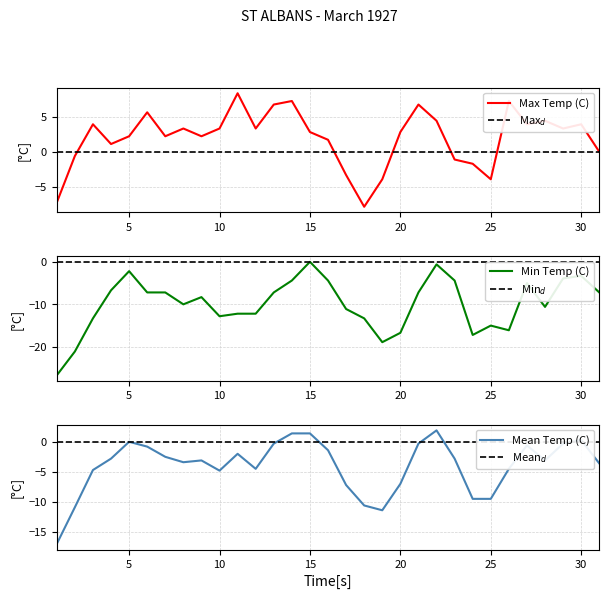

True or false: Mean Temp (C) and Min Temp (C) intersect in this chart.

False